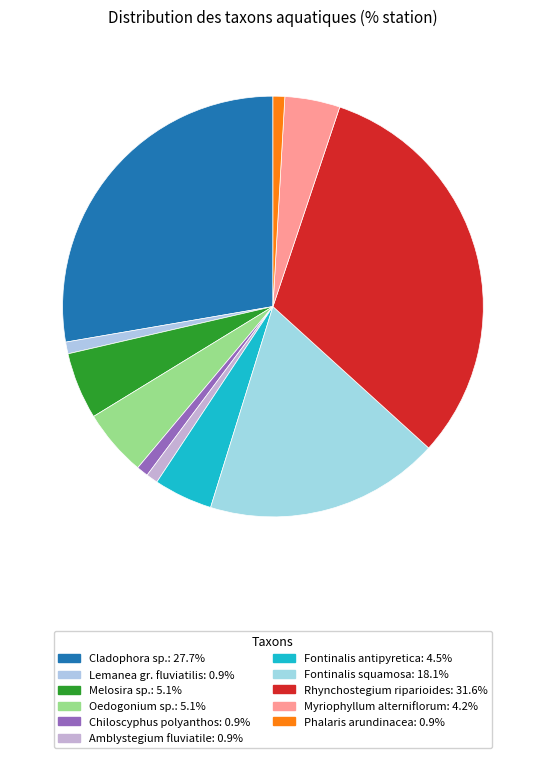

Combined, what portion of the pie is Amblystegium fluviatile and Fontinalis antipyretica?

5.4%